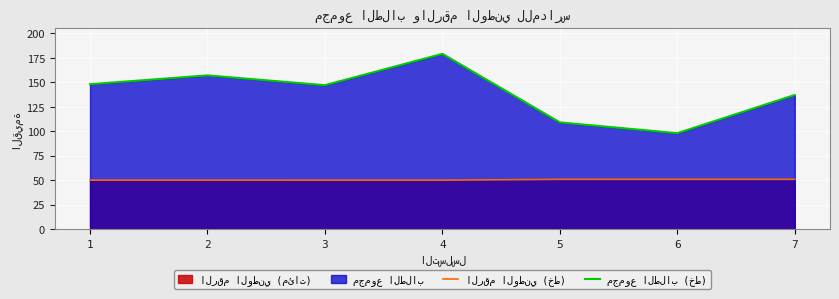

Rank the series by their maximum value, from lowest to highest.

الرقم الوطني (خط), مجموع الطلاب (خط)